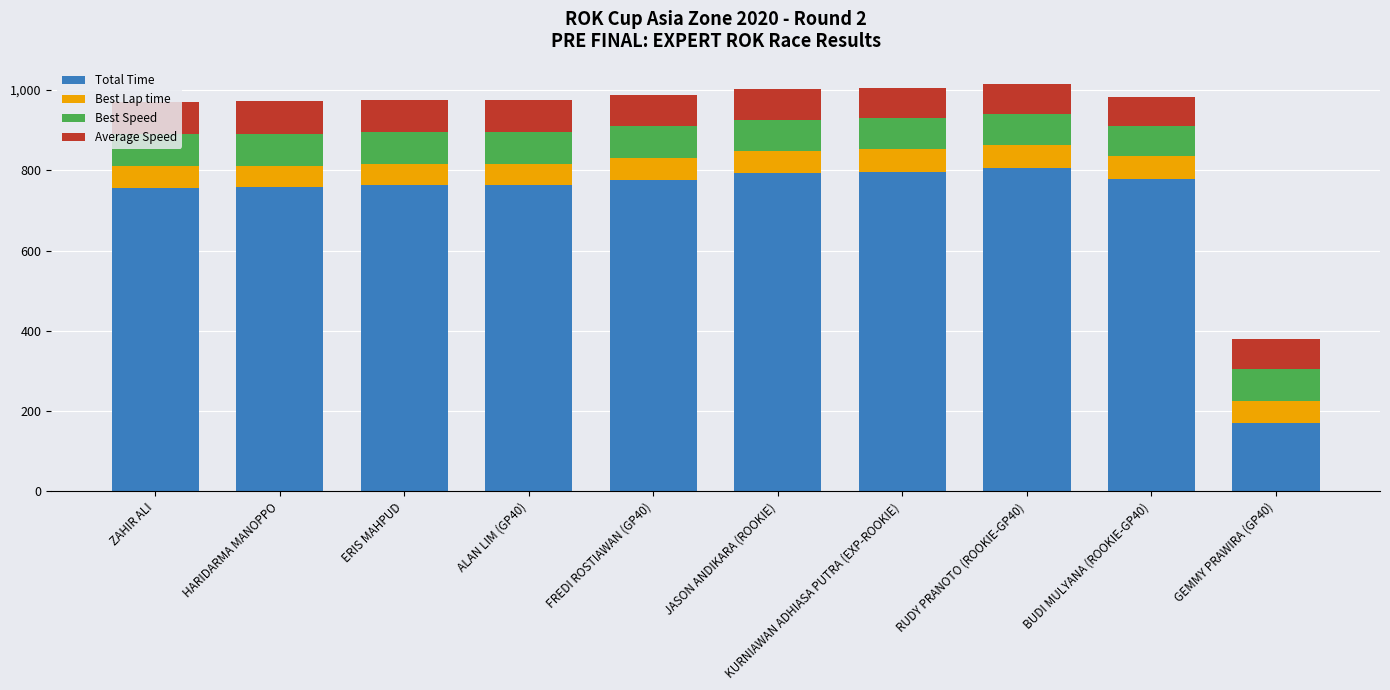

What is the minimum value for Total Time?

170.4